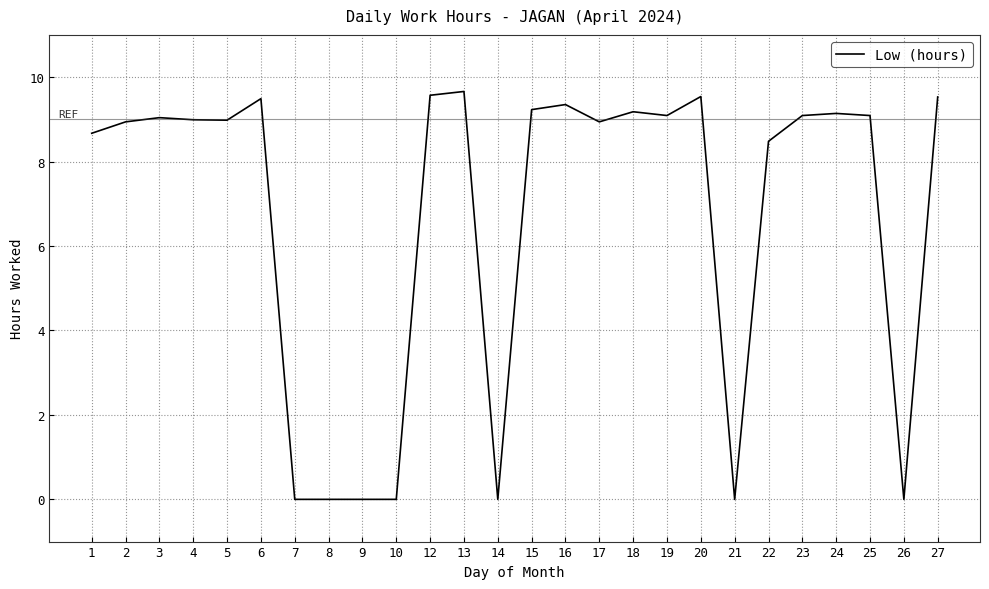

What is the difference between the maximum and second lowest values?

9.7